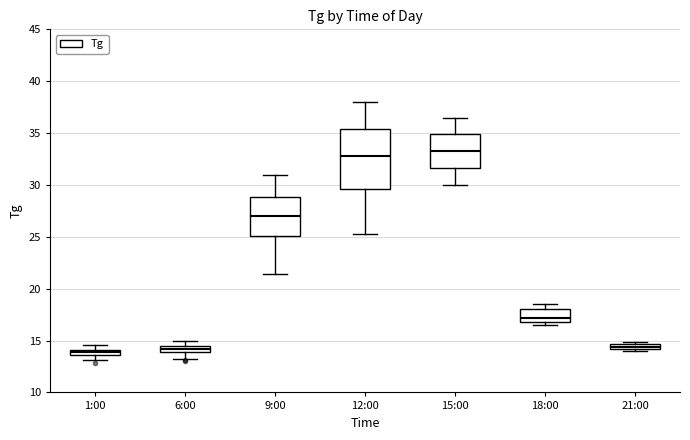

Which box has the highest median line?

15:00